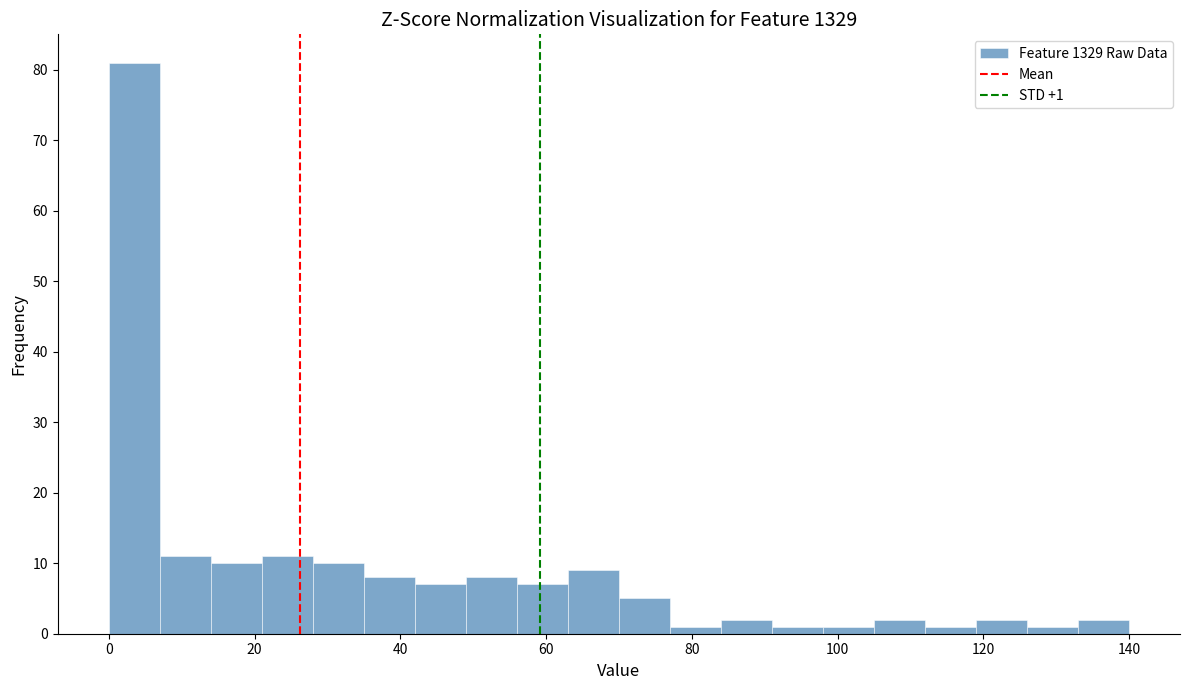

Around what value on the x-axis is the tallest bar? Give the approximate position of its centre, as read against the axis.

4